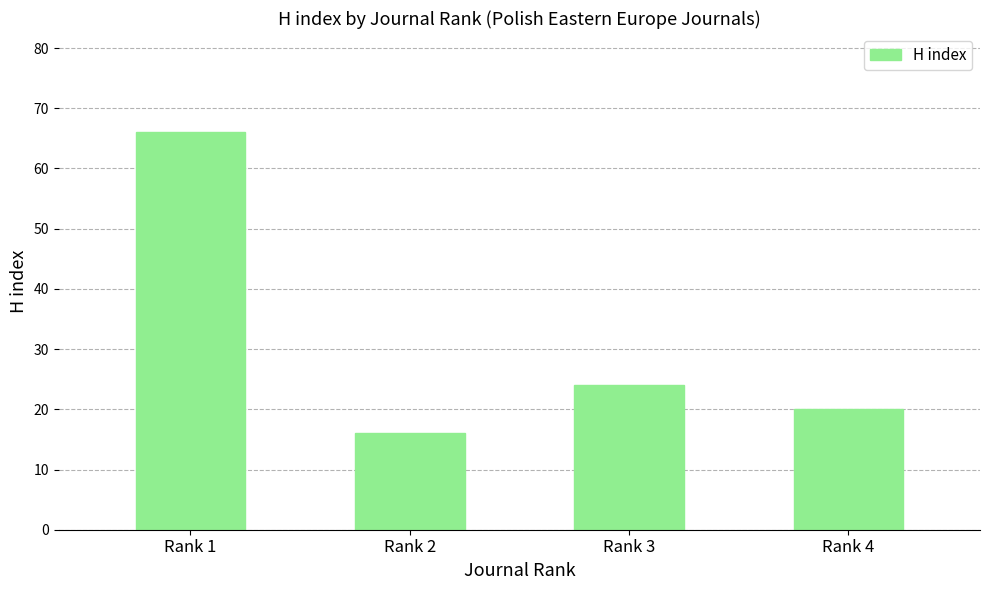

List the labels in order of value, smallest first.

Rank 2, Rank 4, Rank 3, Rank 1